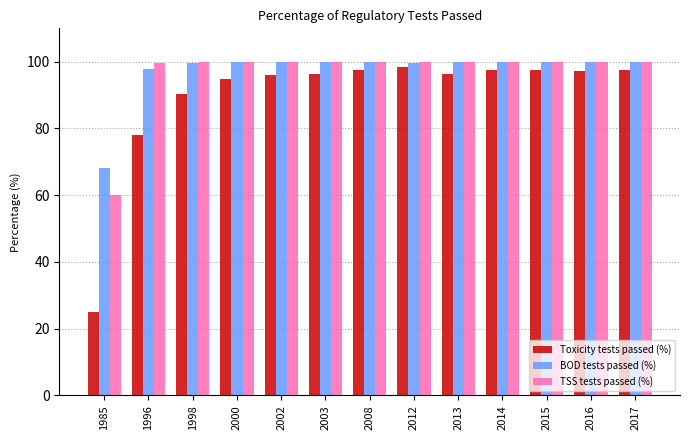

Which category has the lowest value across all series?

1985